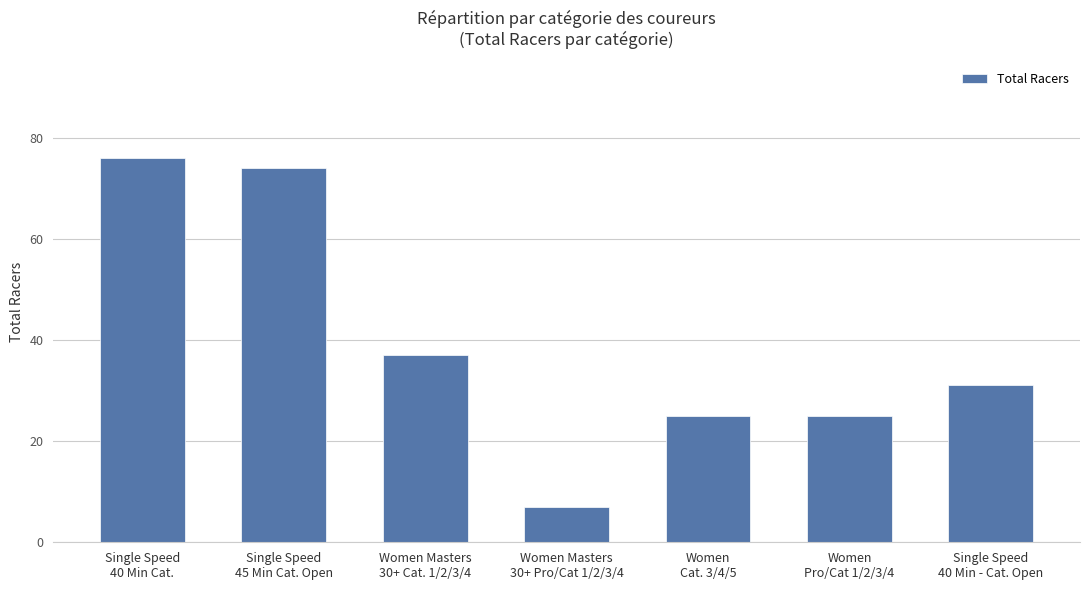

What position from the left is Women Masters
30+ Pro/Cat 1/2/3/4?

4